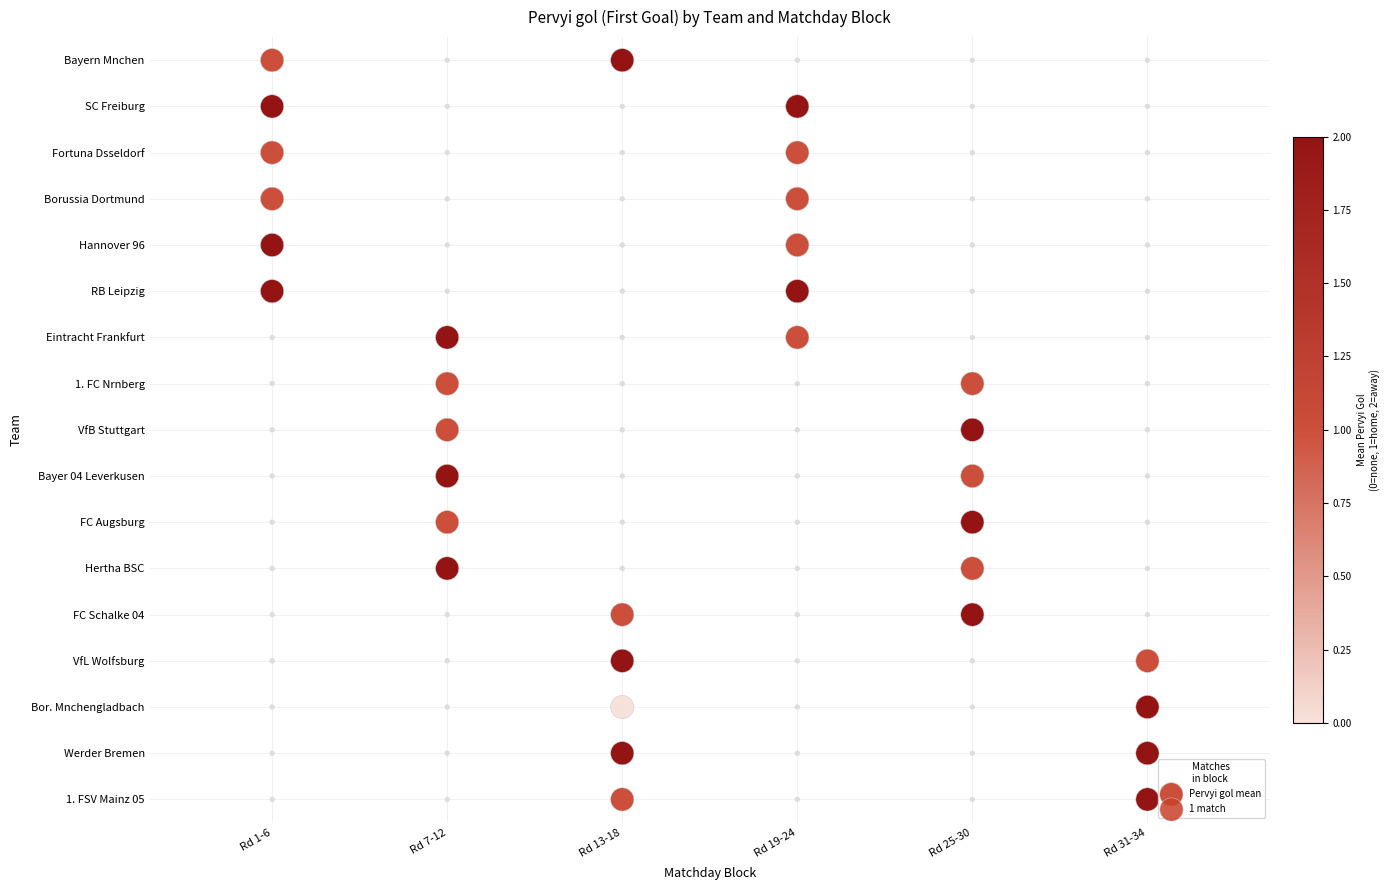

The value at Rd 25-30 is 5. True or false?

False